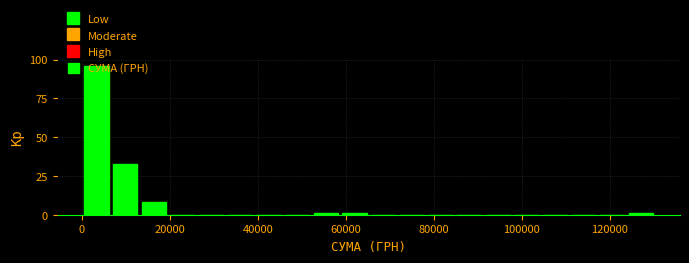

Read against the x-axis, roughly where is the centre of the tallest bar?

4000